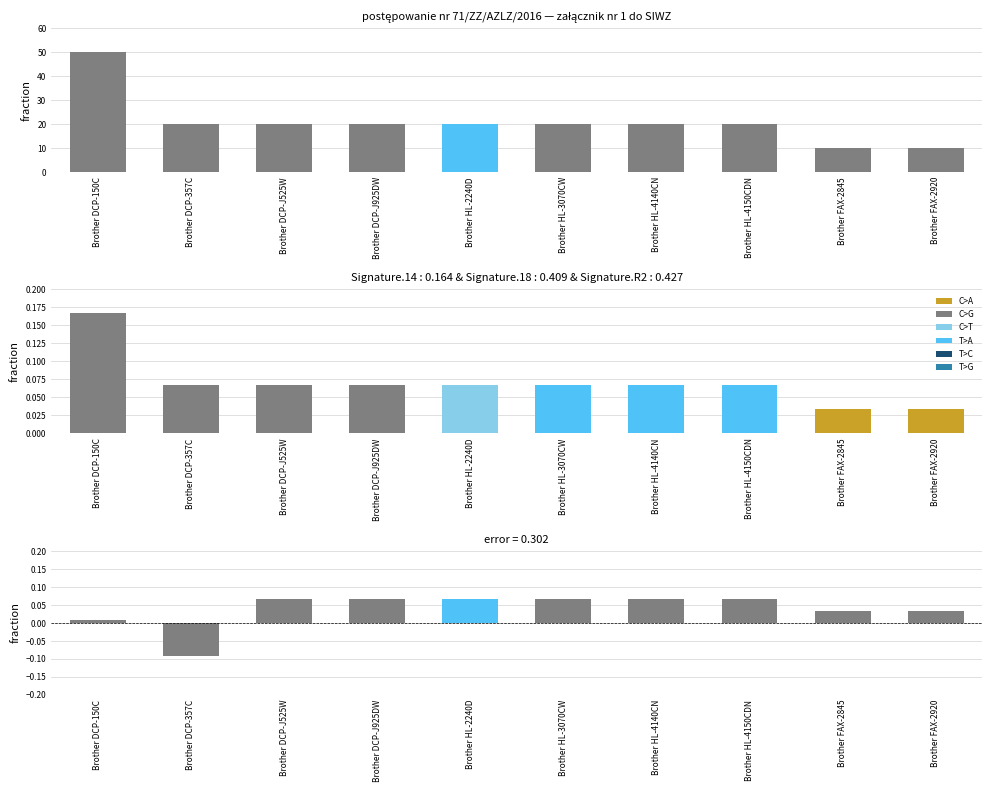

How many data points are less than 20?

2